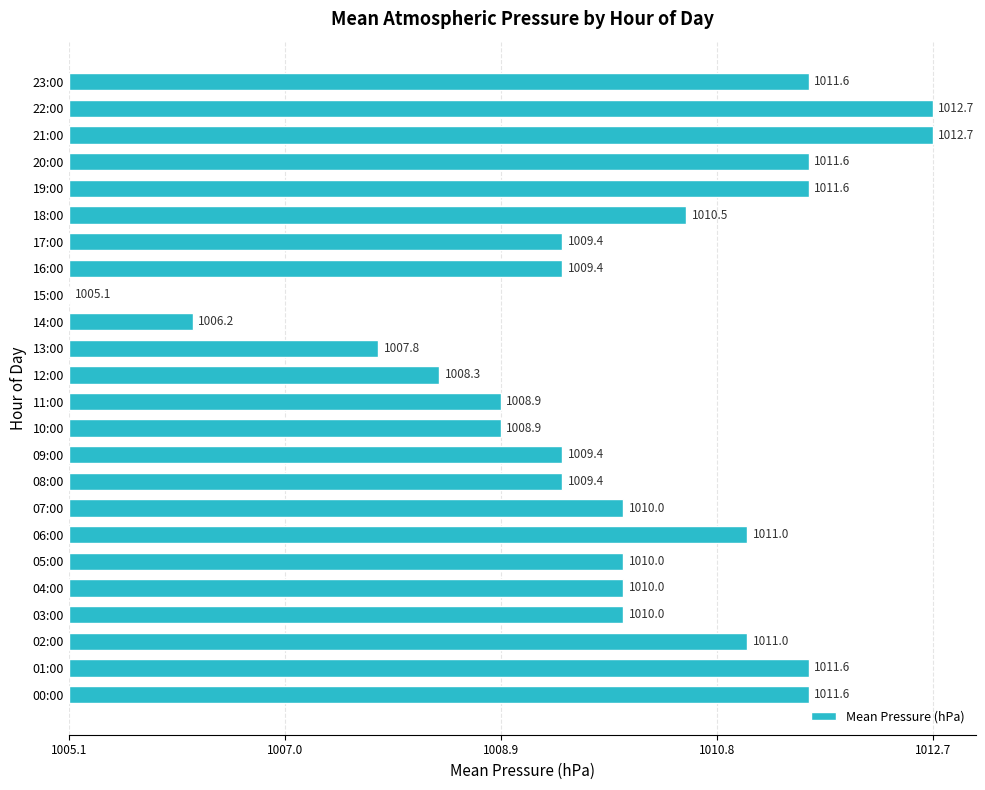

Are the bars horizontal?

Yes